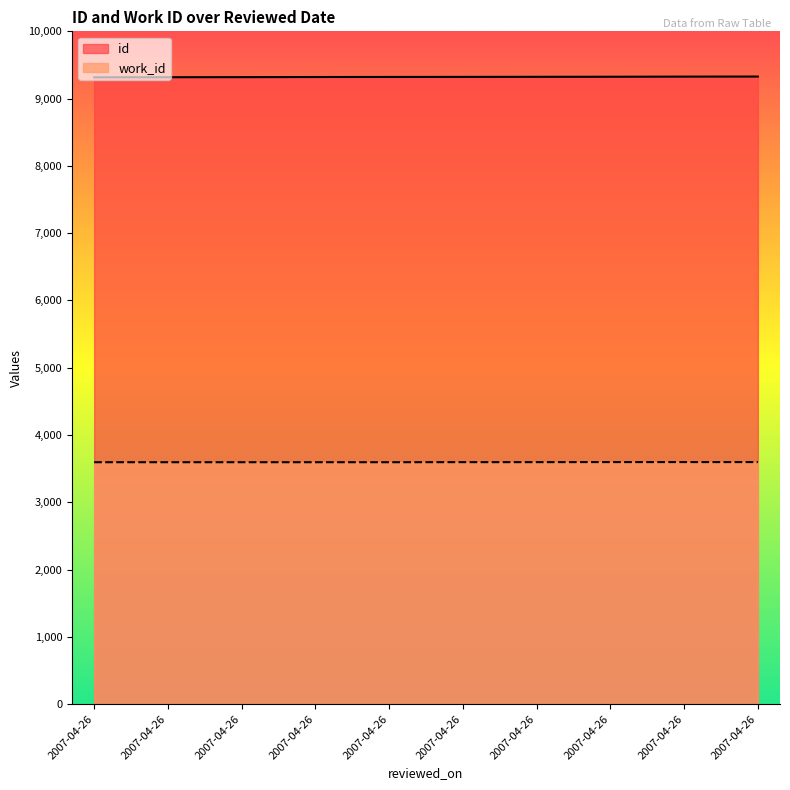

Which series has the largest range (max minus min)?

id